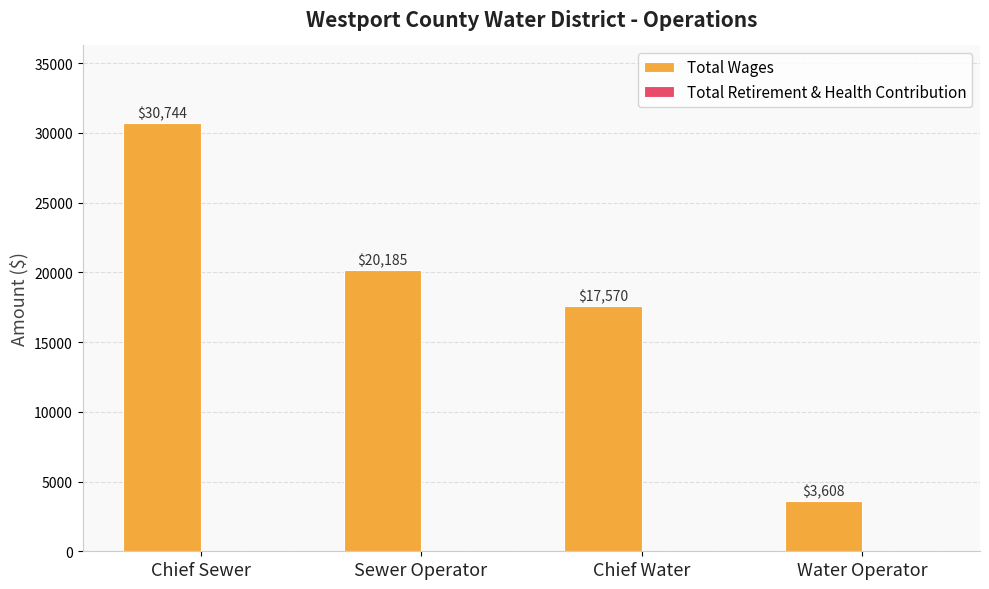

What is the difference between the second highest and minimum values?

16577